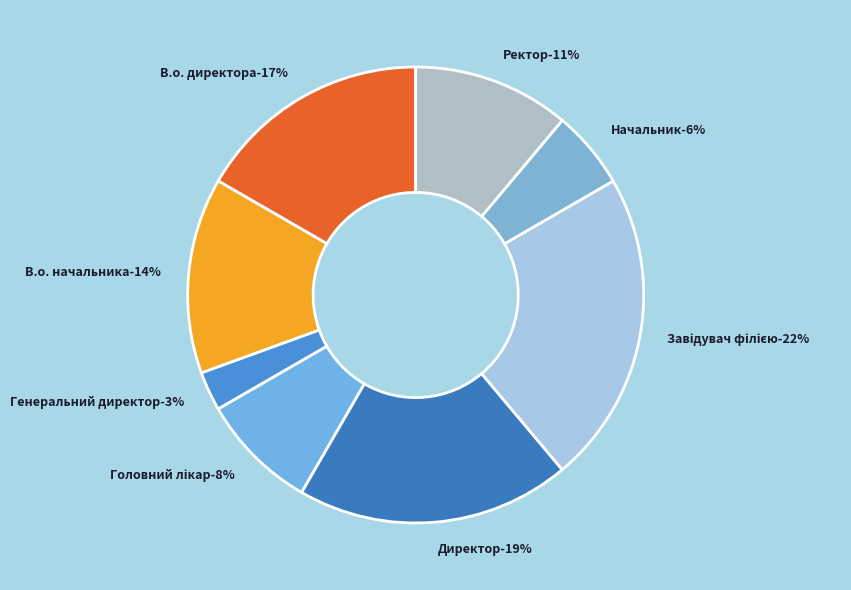

Does any single category account for the majority?

No